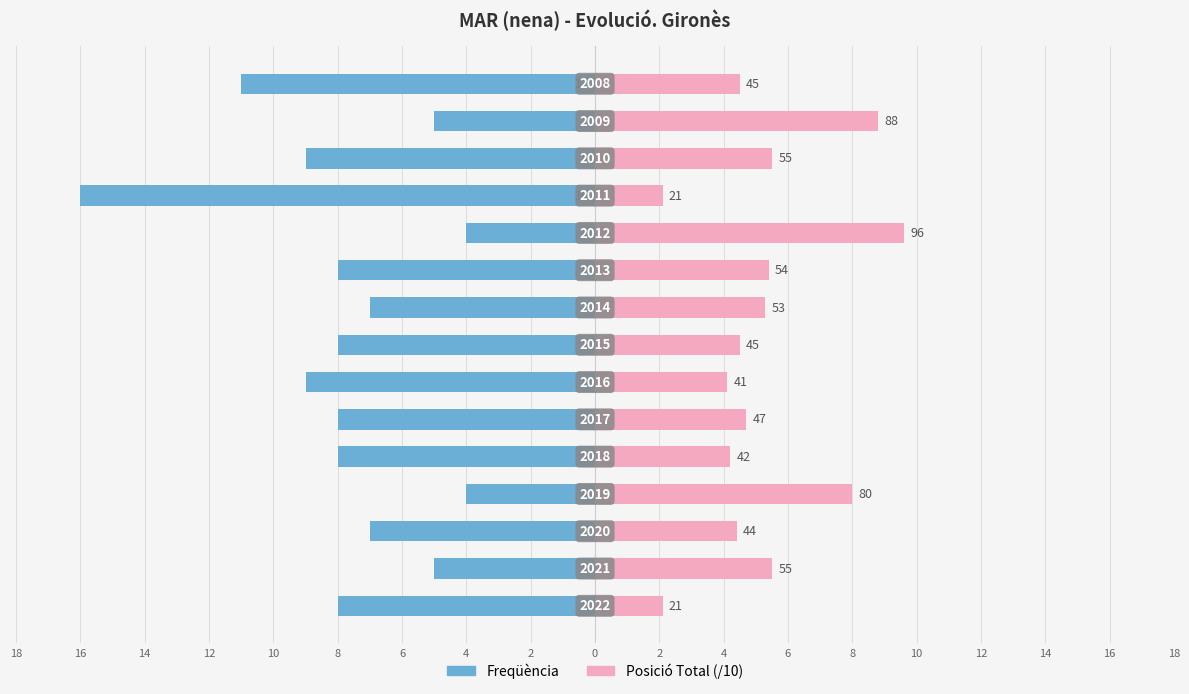

How many bars are there in each group?

2